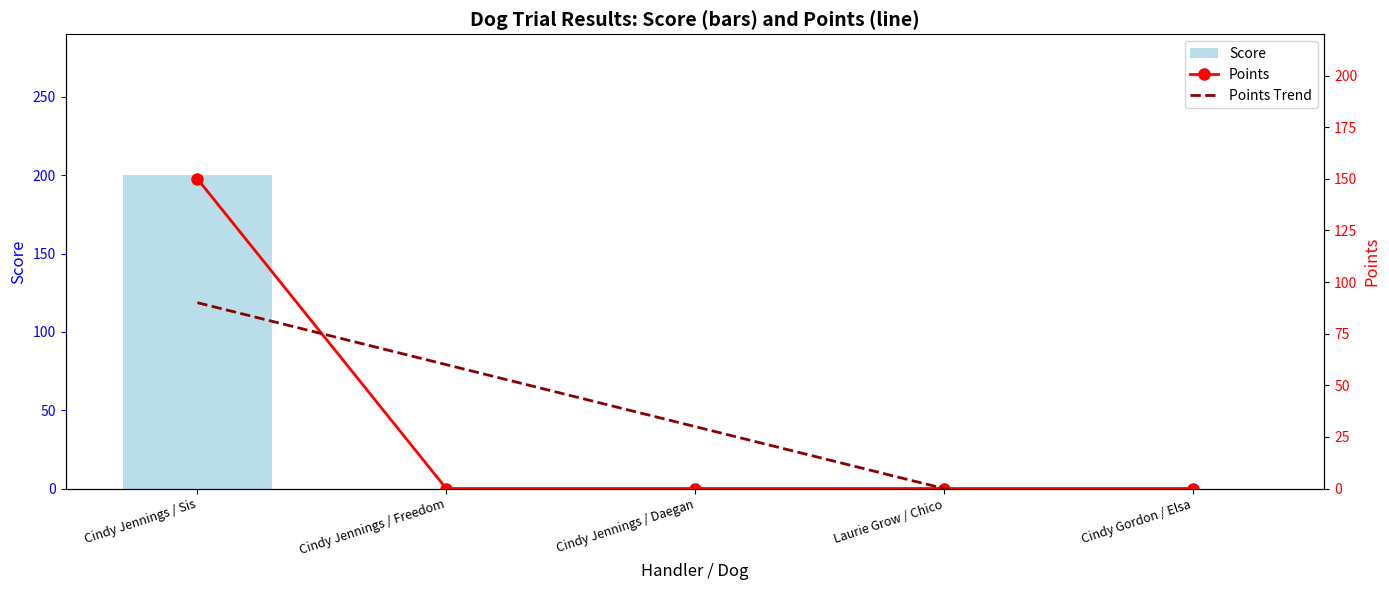

Where does the Points Trend series first go above 29?

Cindy Jennings / Sis